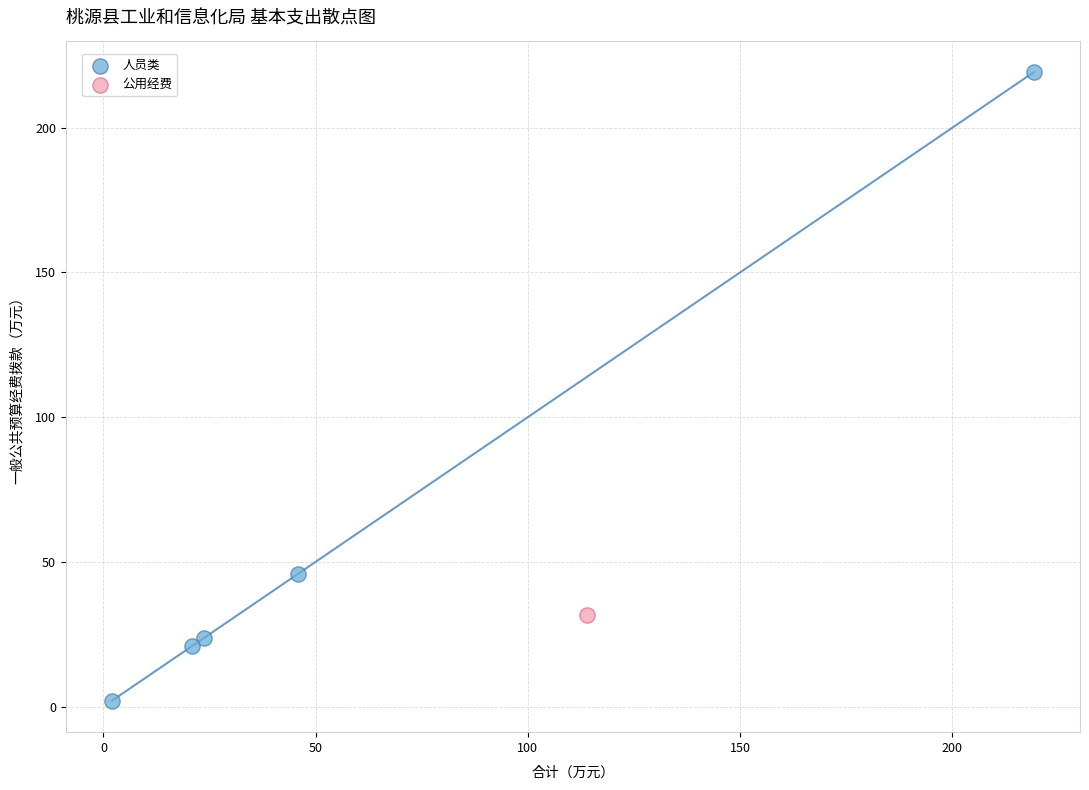

What are all the series names shown in the legend?

人员类, 公用经费